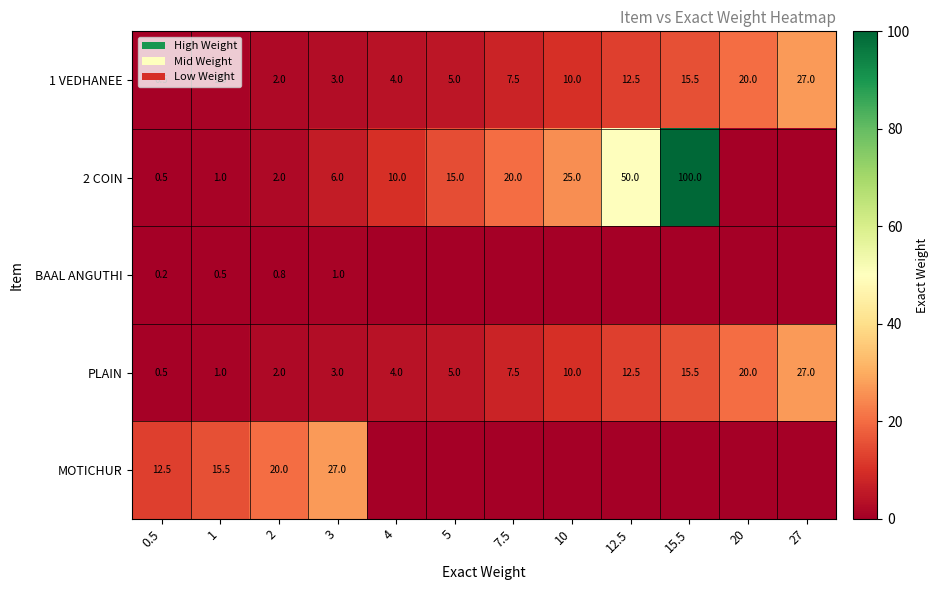

Is the value of PLAIN at 15.5 greater than the value of 2 COIN at 5?

Yes